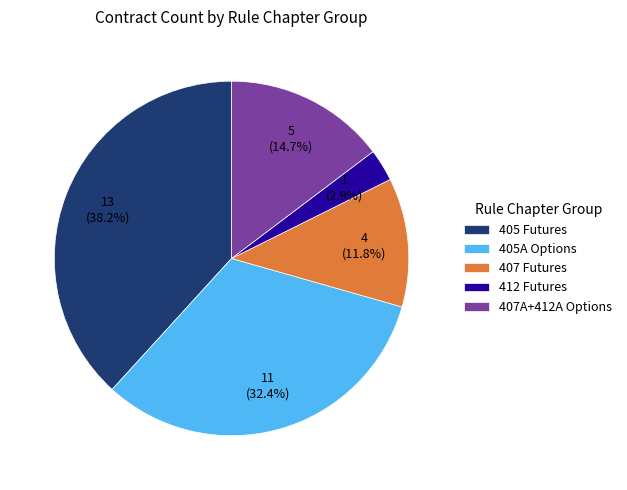

What is the largest slice in the pie chart?

405 Futures